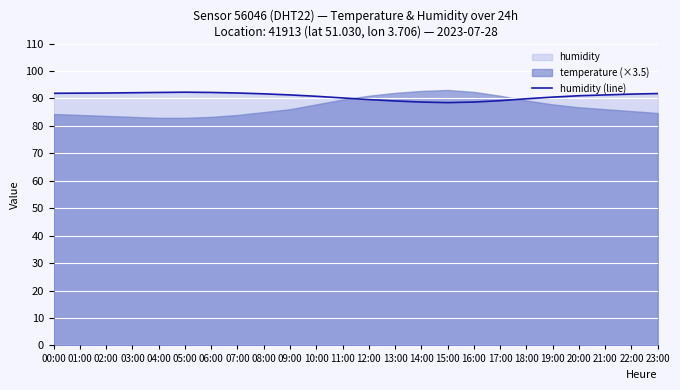

What is the smallest value displayed?

88.5